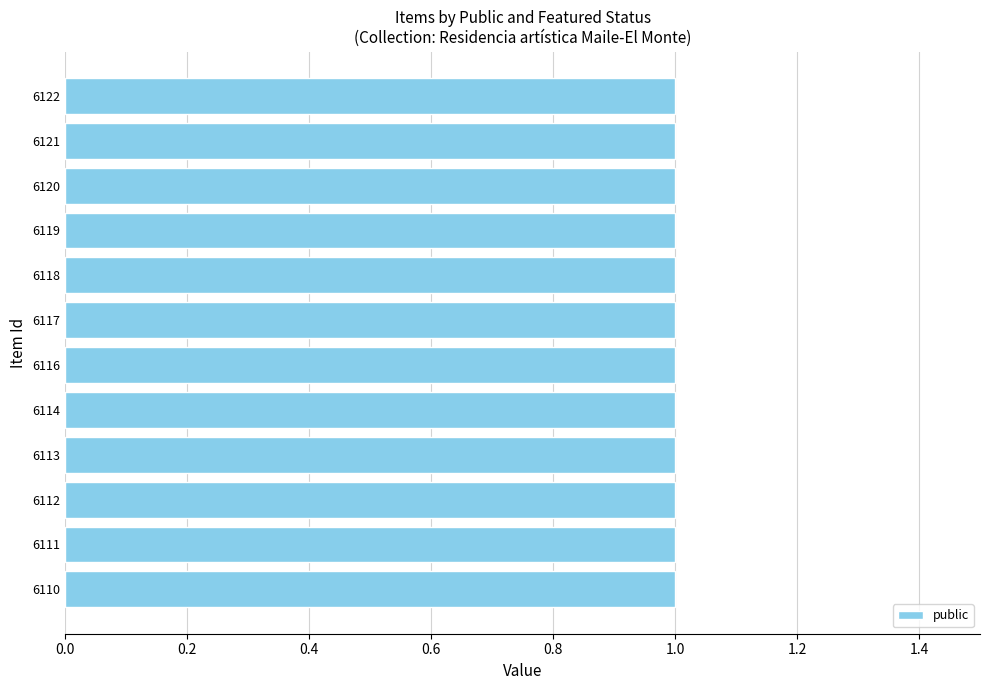

Where is public nearest to the value 1?

6110